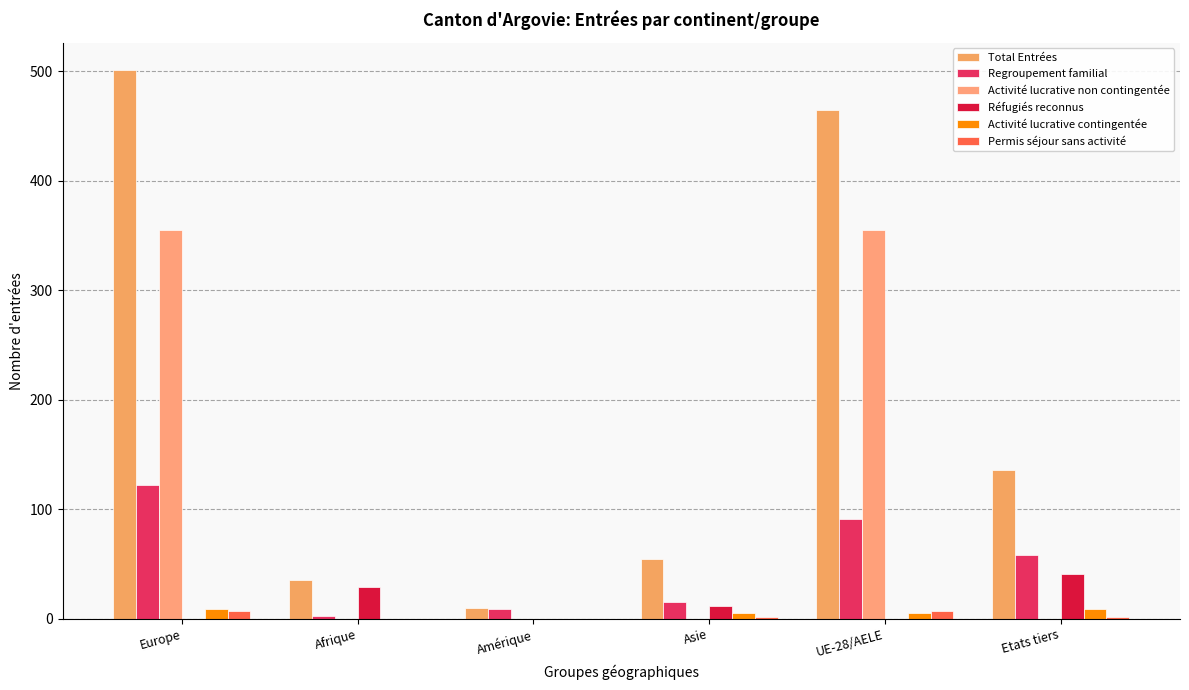

What is the greatest value displayed?

501